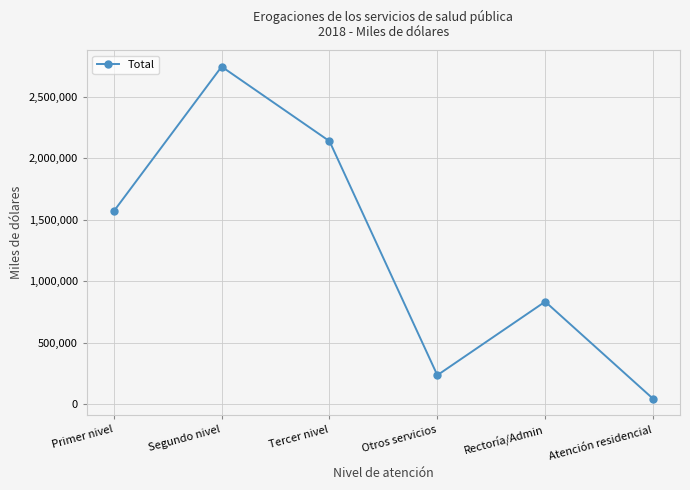

What is the change in value from Primer nivel to Atención residencial?

-1525387